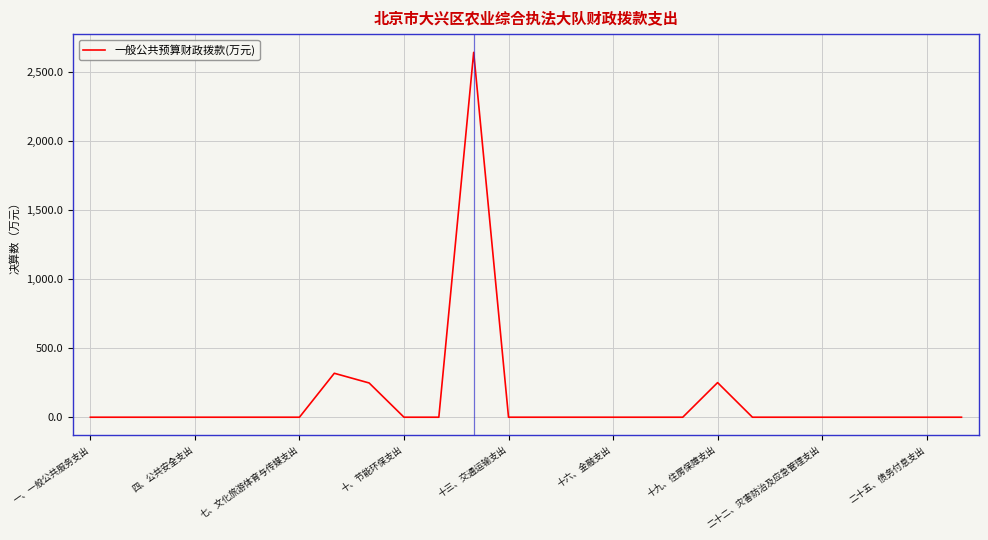

What is the maximum value shown in the chart?

2642.0